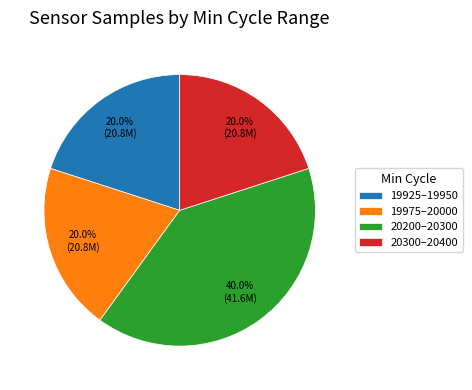

How many slices are in this pie chart?

4